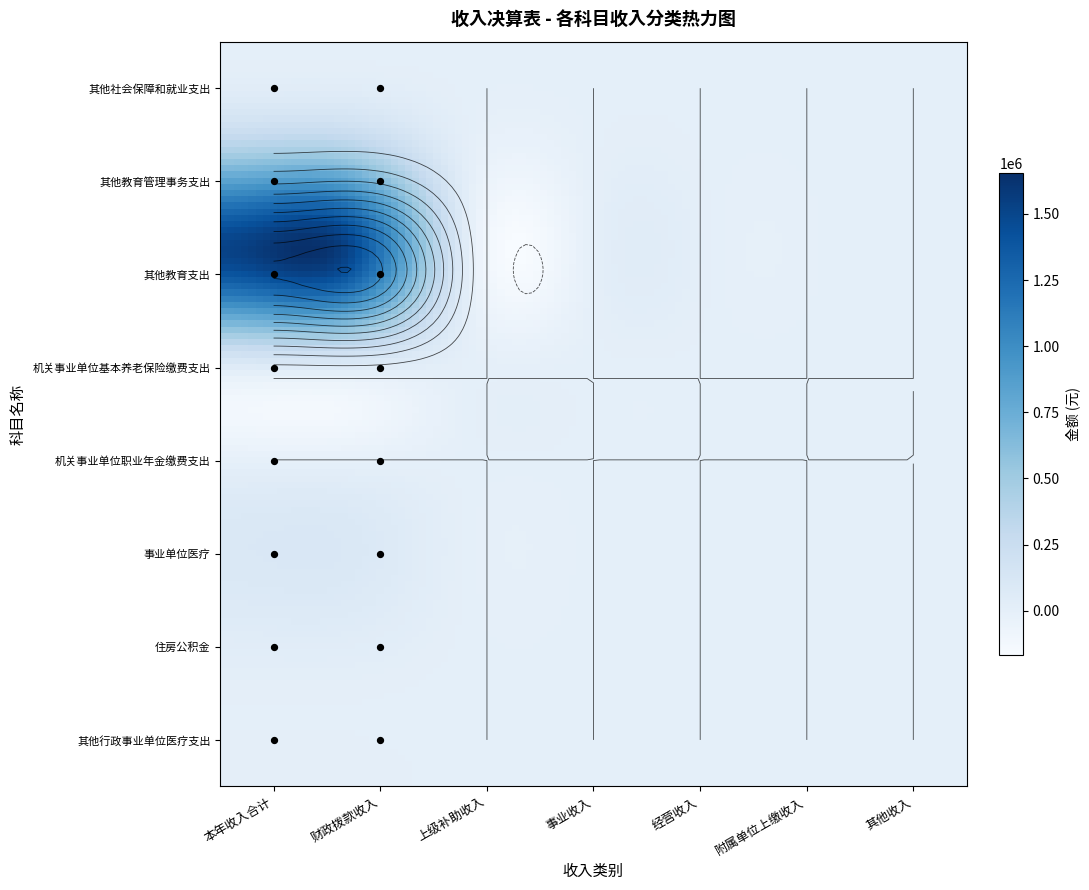

Reading left to right, extract all data points from this chart.

其他社会保障和就业支出: 1266.9	0.0	0.0	0.0	0.0	0.0	0.0
其他教育管理事务支出: 415028.3	0.0	0.0	0.0	0.0	0.0	0.0
其他教育支出: 1516395.9	0.0	0.0	0.0	0.0	0.0	0.0
机关事业单位基本养老保险缴费支出: 113688.3	0.0	0.0	0.0	0.0	0.0	0.0
机关事业单位职业年金缴费支出: 2417.3	0.0	0.0	0.0	0.0	0.0	0.0
事业单位医疗: 94836.1	0.0	0.0	0.0	0.0	0.0	0.0
住房公积金: 11692.0	0.0	0.0	0.0	0.0	0.0	0.0
其他行政事业单位医疗支出: 8389.2	0.0	0.0	0.0	0.0	0.0	0.0